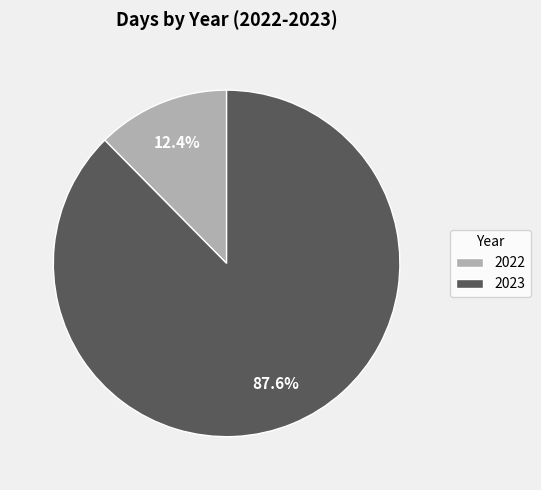

Between 2023 and 2022, which is larger?

2023